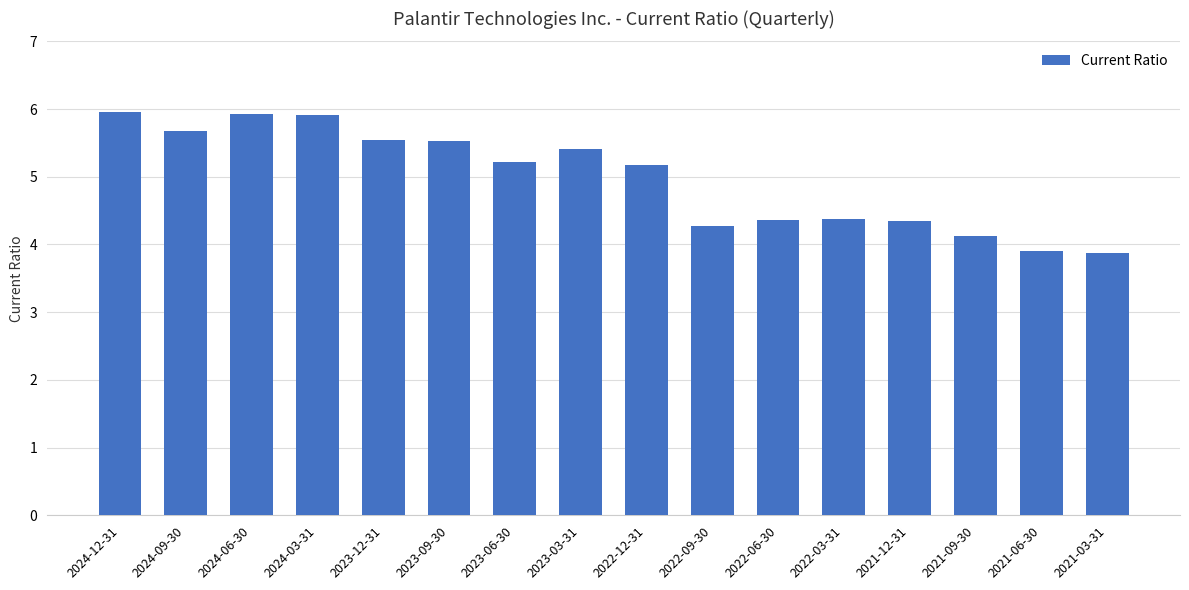

What value does the data have at 2021-12-31?

4.3